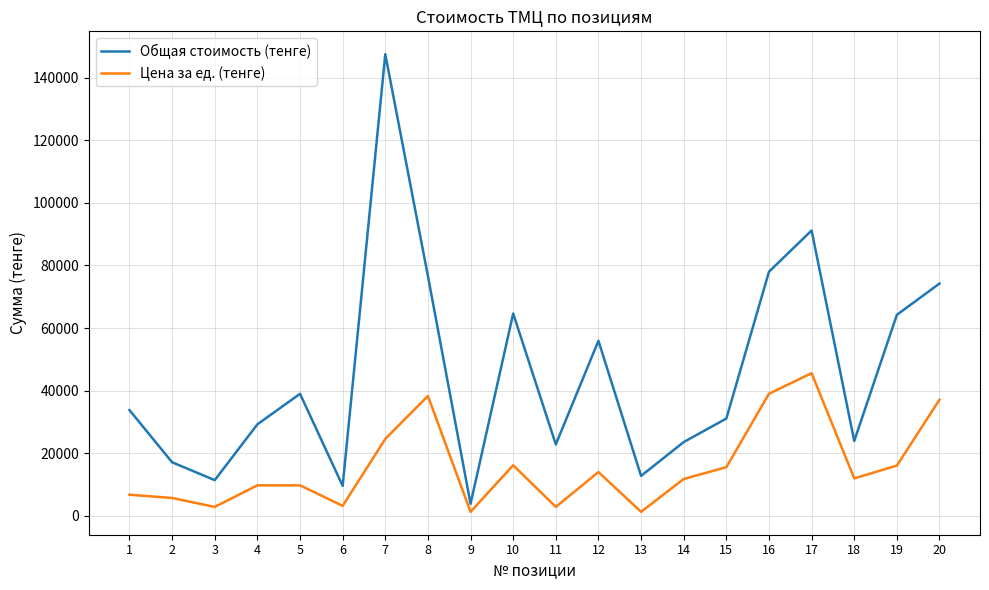

Does the chart display data point markers on the line(s)?

No